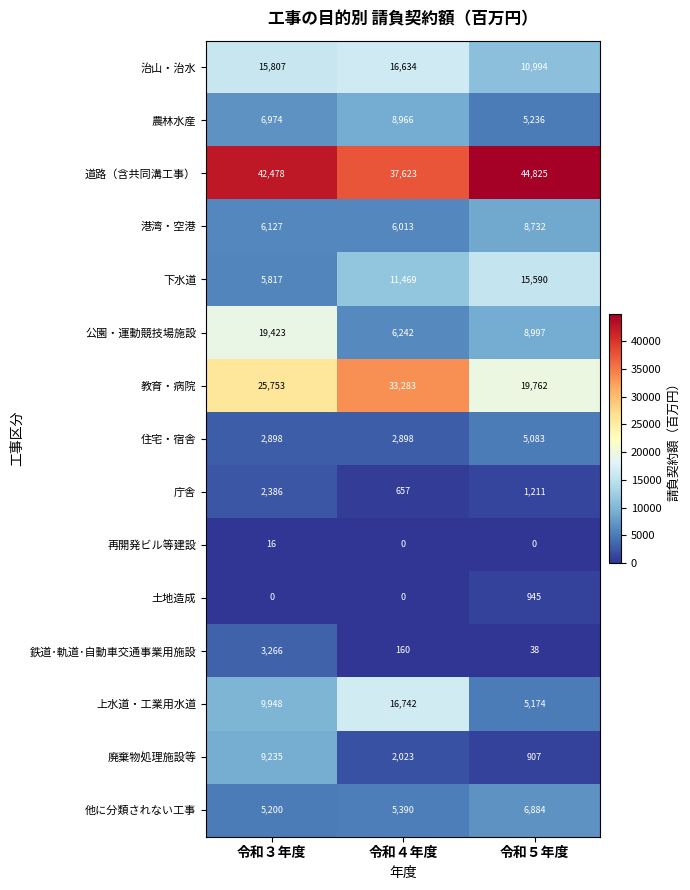

At which label does 農林水産 reach its minimum?

令和５年度